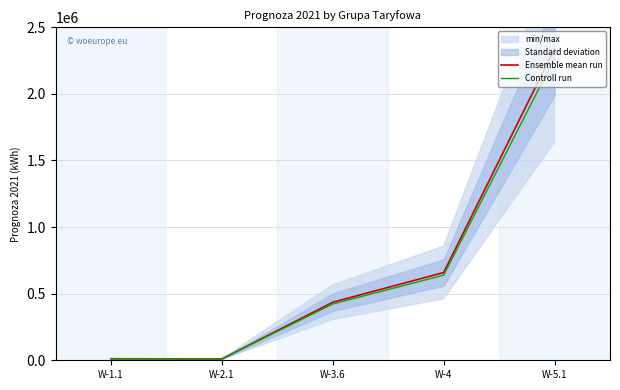

Which label corresponds to the largest value in the chart?

W-5.1